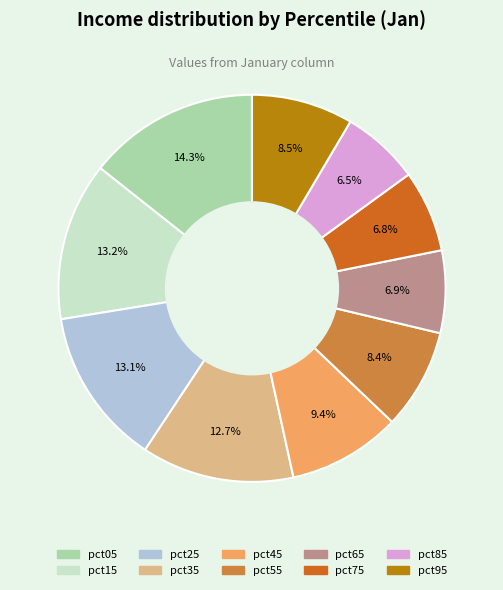

To the nearest percent, what is the average slice percentage?

10%